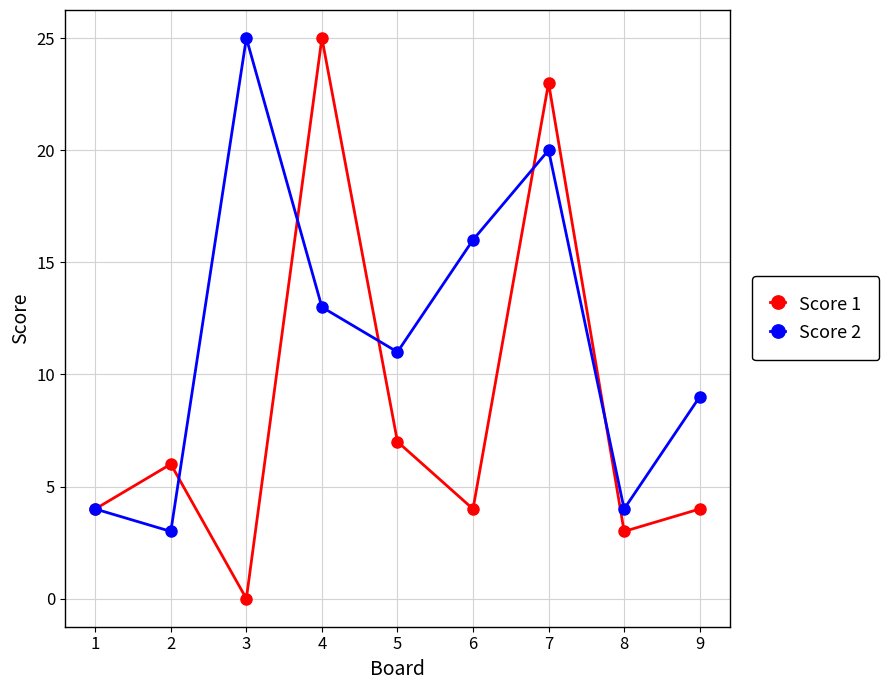

What is the average value of the Score 2 series?

12